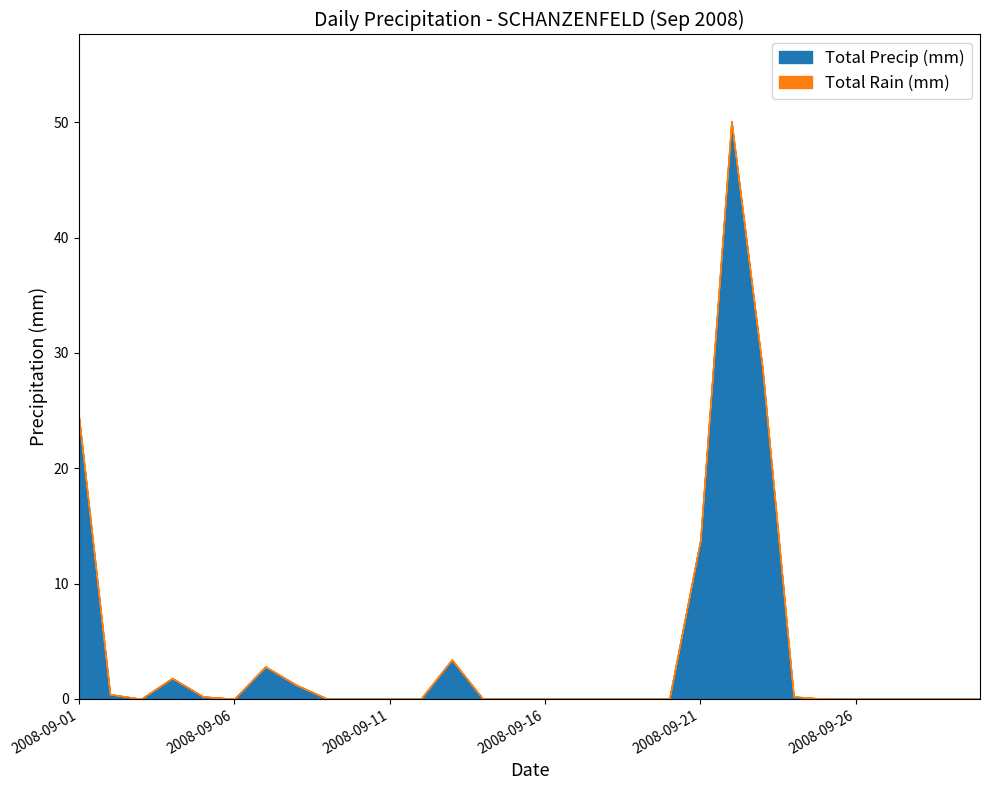

Reading left to right, transcribe all the data shown in this chart.

Total Rain (mm): 2008-09-01=24.4	2008-09-02=0.4	2008-09-03=0.0	2008-09-04=1.8	2008-09-05=0.2	2008-09-06=0.0	2008-09-07=2.8	2008-09-08=1.2	2008-09-09=0.0	2008-09-10=0.0	2008-09-11=0.0	2008-09-12=0.0	2008-09-13=3.4	2008-09-14=0.0	2008-09-15=0.0	2008-09-16=0.0	2008-09-17=0.0	2008-09-18=0.0	2008-09-19=0.0	2008-09-20=0.0	2008-09-21=13.8	2008-09-22=50.1	2008-09-23=28.6	2008-09-24=0.2	2008-09-25=0.0	2008-09-26=0.0	2008-09-27=0.0	2008-09-28=0.0	2008-09-29=0.0	2008-09-30=0.0
Total Precip (mm): 2008-09-01=24.4	2008-09-02=0.4	2008-09-03=0.0	2008-09-04=1.8	2008-09-05=0.2	2008-09-06=0.0	2008-09-07=2.8	2008-09-08=1.2	2008-09-09=0.0	2008-09-10=0.0	2008-09-11=0.0	2008-09-12=0.0	2008-09-13=3.4	2008-09-14=0.0	2008-09-15=0.0	2008-09-16=0.0	2008-09-17=0.0	2008-09-18=0.0	2008-09-19=0.0	2008-09-20=0.0	2008-09-21=13.8	2008-09-22=50.1	2008-09-23=28.6	2008-09-24=0.2	2008-09-25=0.0	2008-09-26=0.0	2008-09-27=0.0	2008-09-28=0.0	2008-09-29=0.0	2008-09-30=0.0